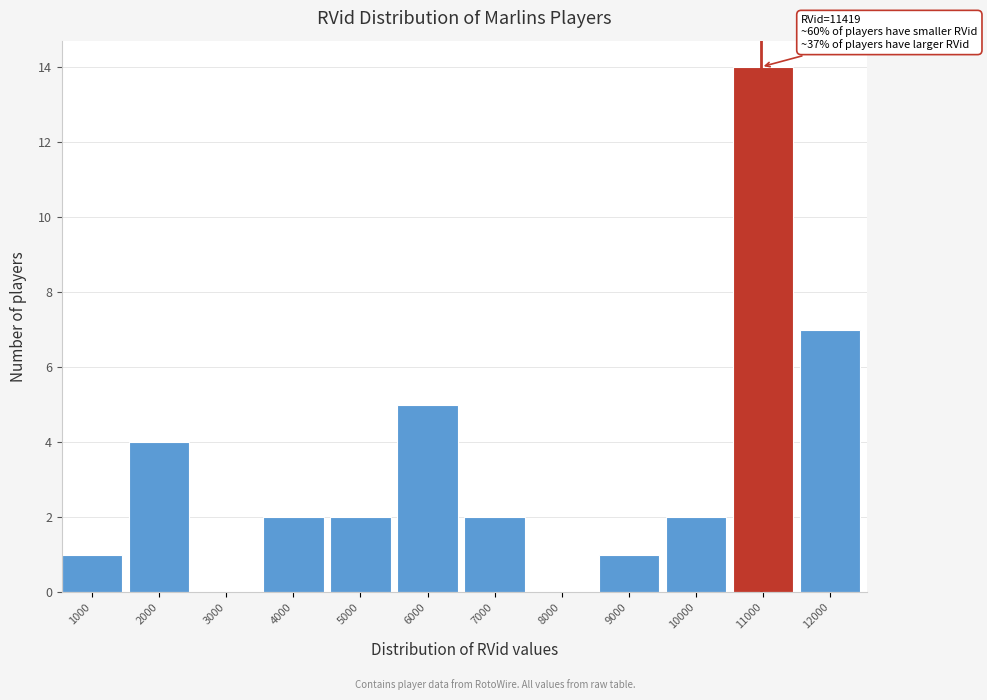

Reading left to right, extract all data points from this chart.

1000=1	2000=4	3000=0	4000=2	5000=2	6000=5	7000=2	8000=0	9000=1	10000=2	11000=14	12000=7